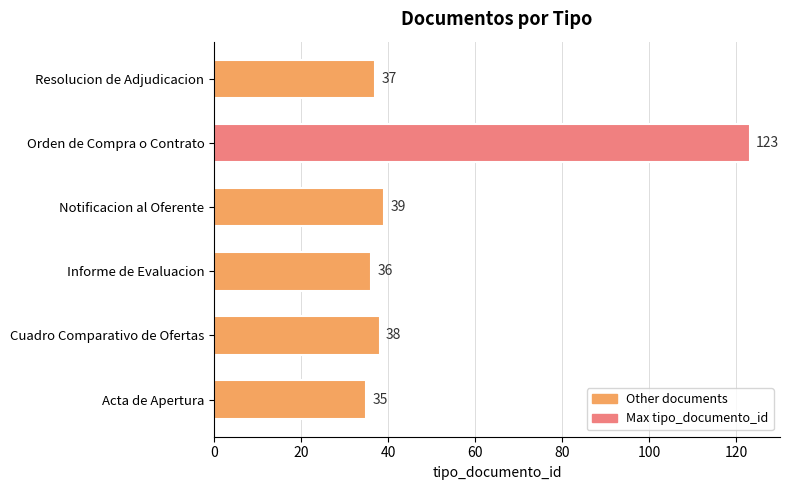

Rank the categories by value from lowest to highest.

Acta de Apertura, Informe de Evaluacion, Resolucion de Adjudicacion, Cuadro Comparativo de Ofertas, Notificacion al Oferente, Orden de Compra o Contrato